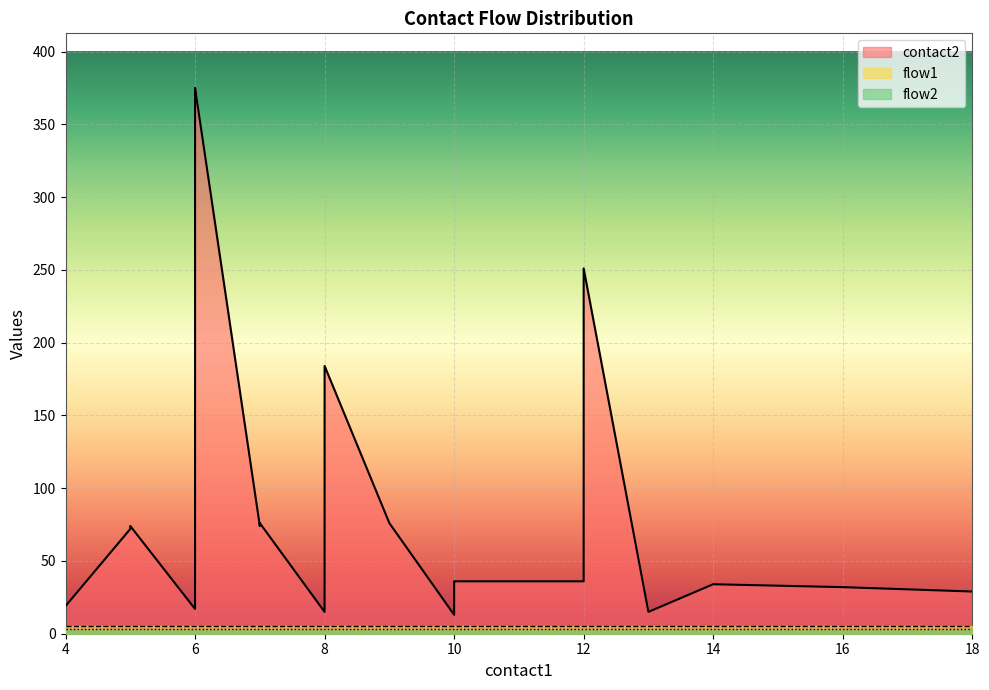

What is the total value across all series at 18?

31